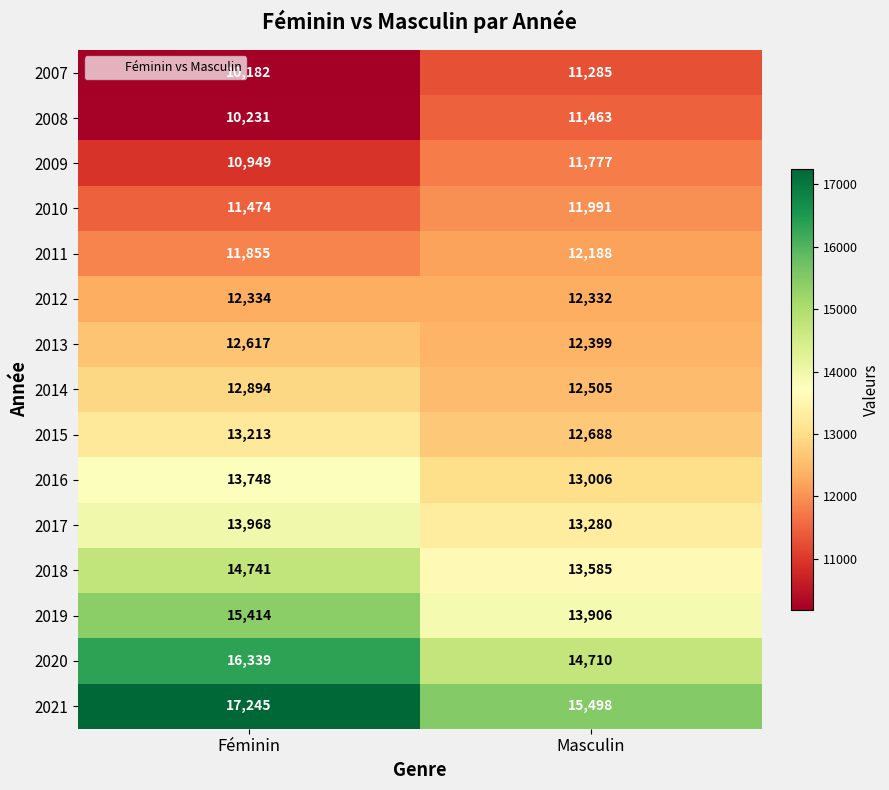

Is it true that 2013 equals 12399 at Masculin?

True